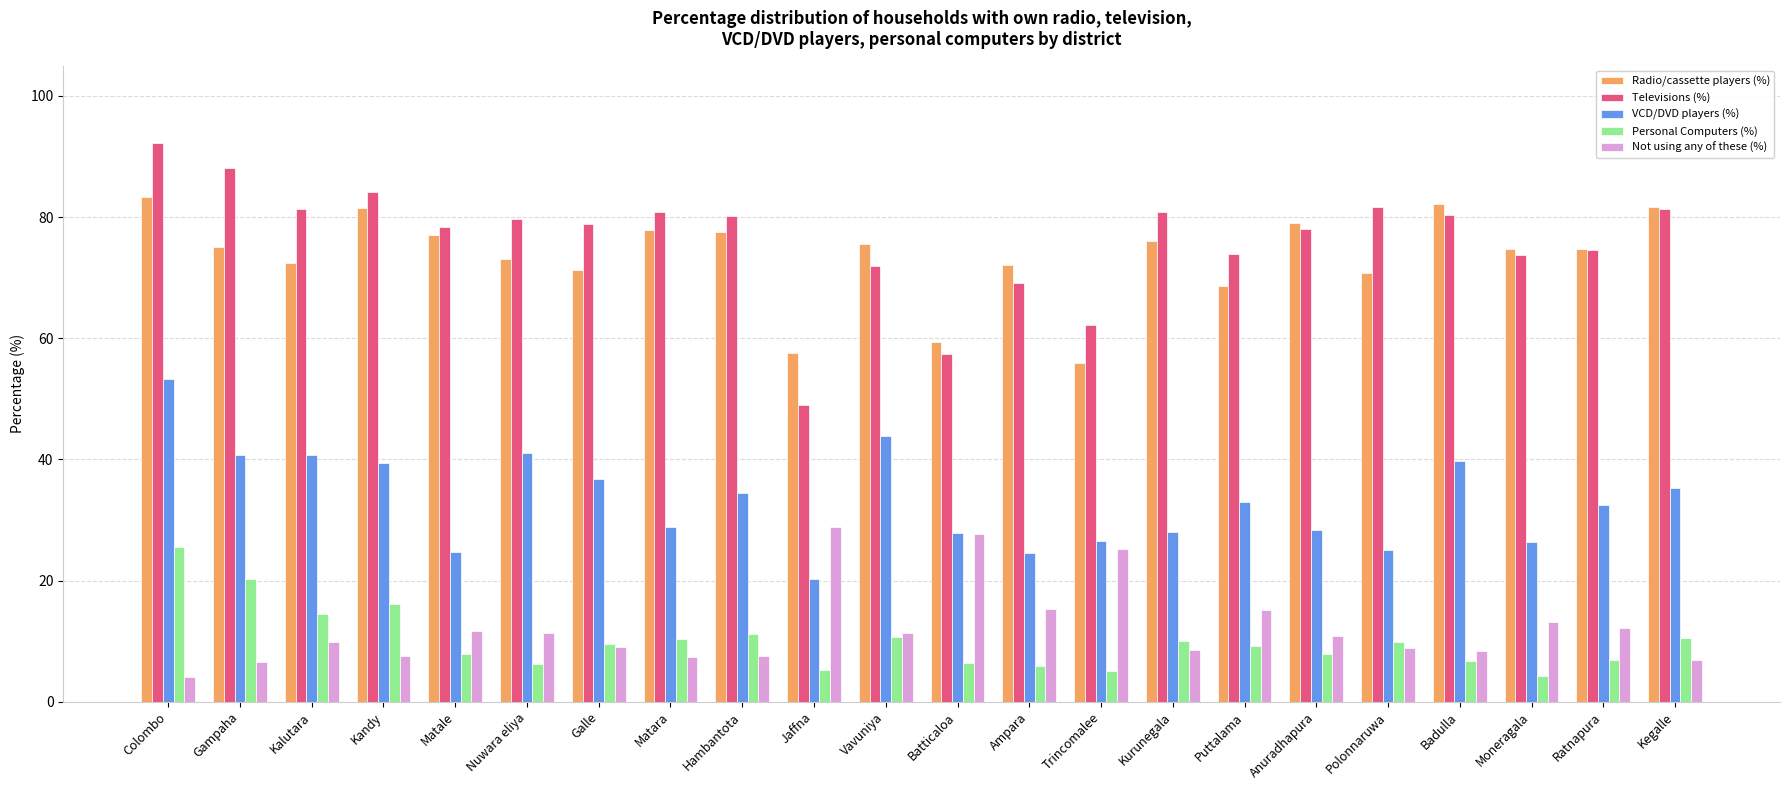

Are the bars grouped side by side (vs. stacked)?

Yes